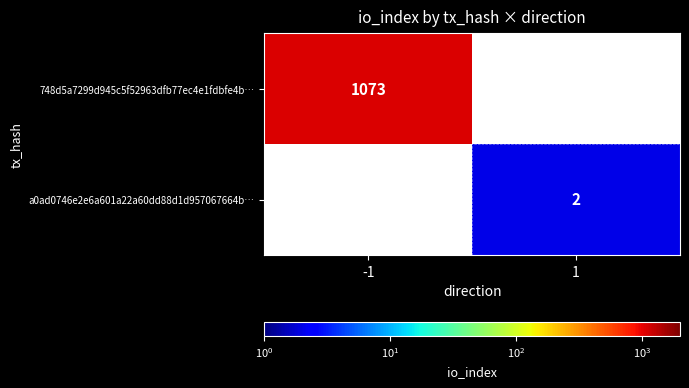

The value of 748d5a7299d945c5f52963dfb77ec4e1fdbfe4b… at -1 is 1833. True or false?

False